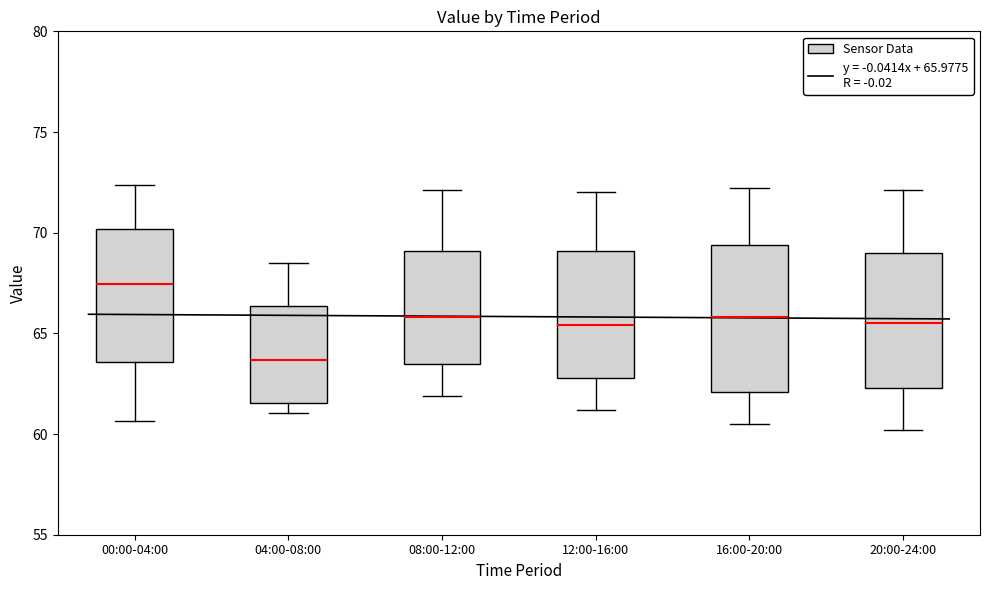

Comparing the boxes themselves (not the whiskers), which one is the tallest?

16:00-20:00